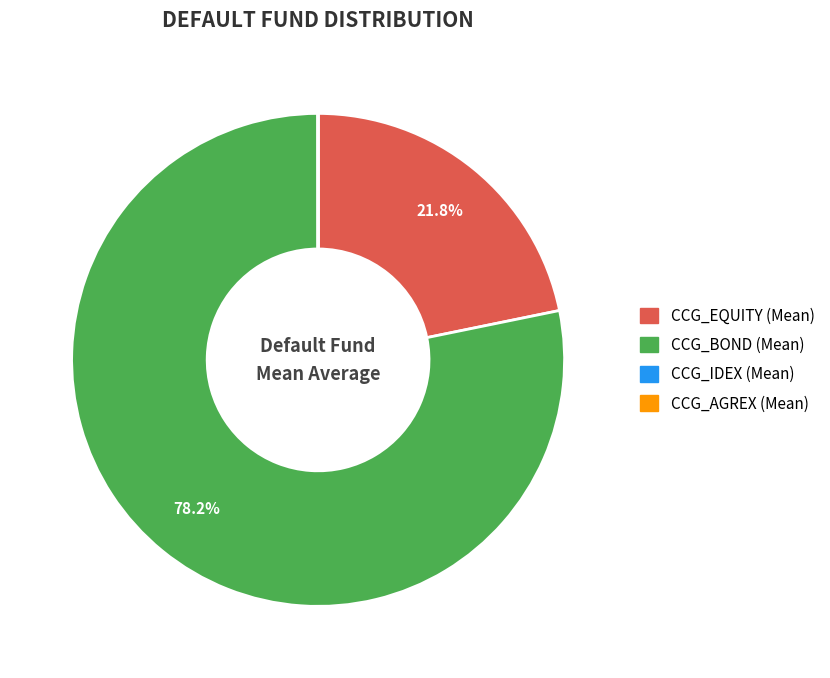

What is the largest slice in the pie chart?

CCG_BOND (Mean)